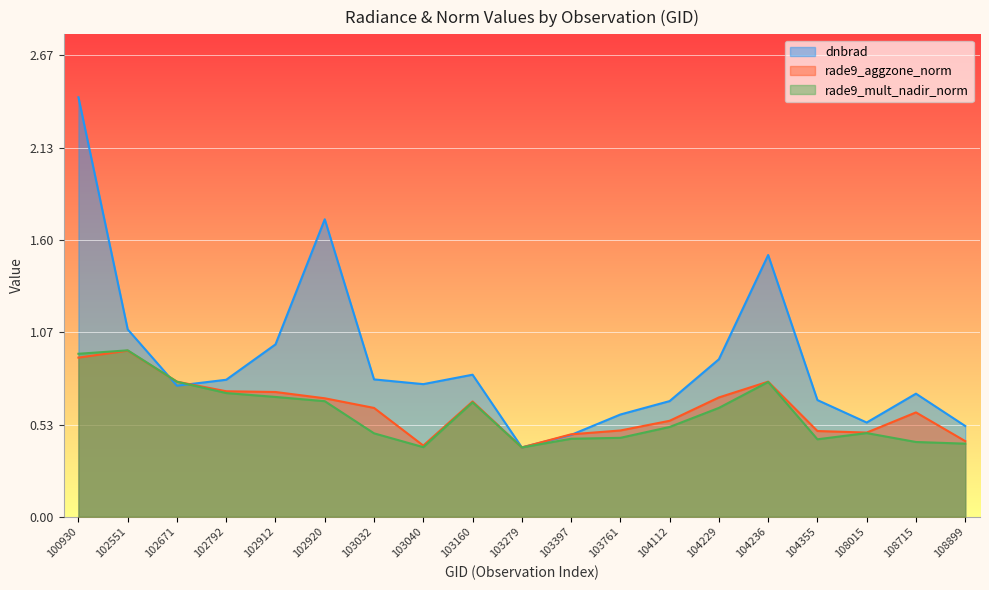

Which series has the largest total across all categories?

dnbrad